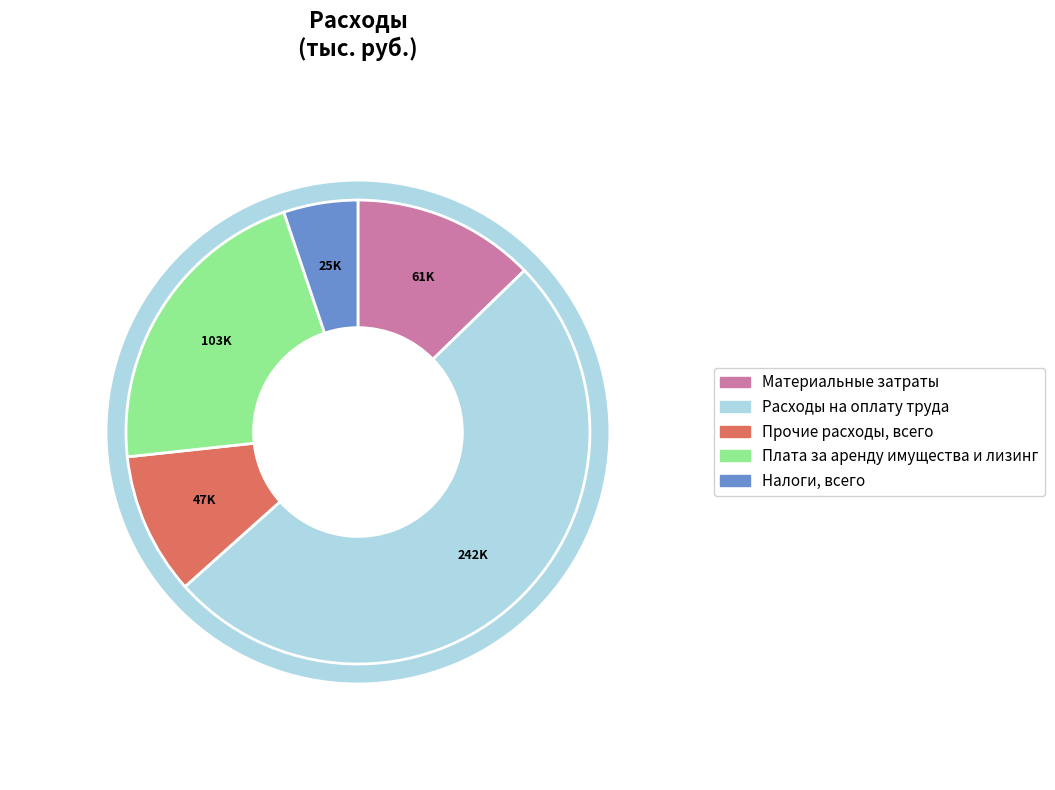

What is the largest slice in the pie chart?

Расходы на оплату труда